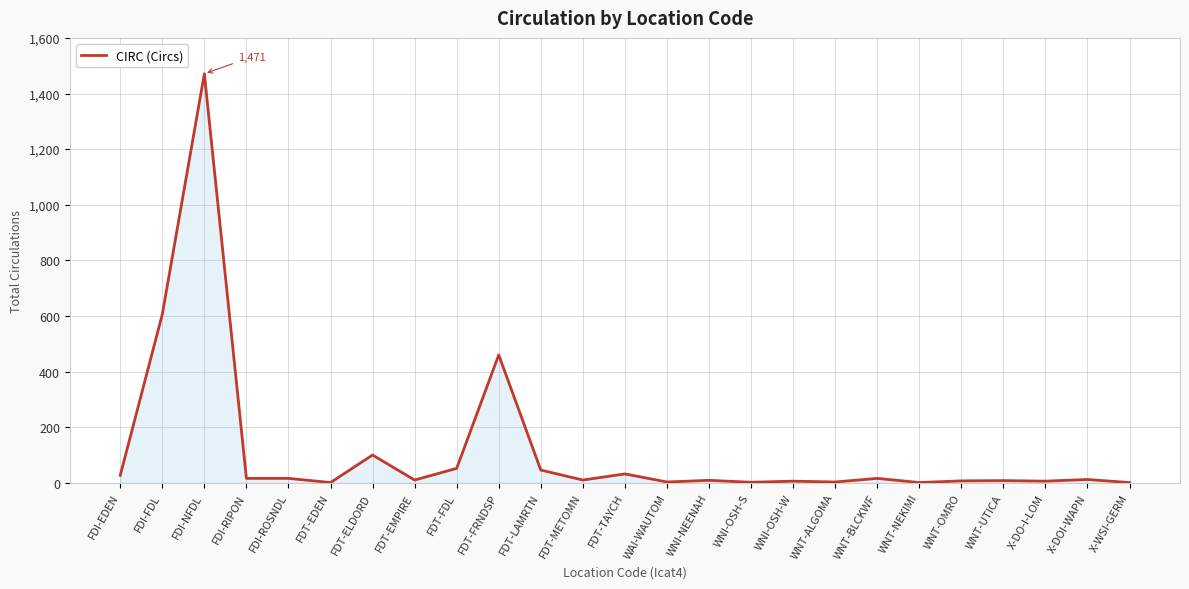

What is the ratio of the value at X-WSI-GERM to the value at WNI-OSH-S?

0.5